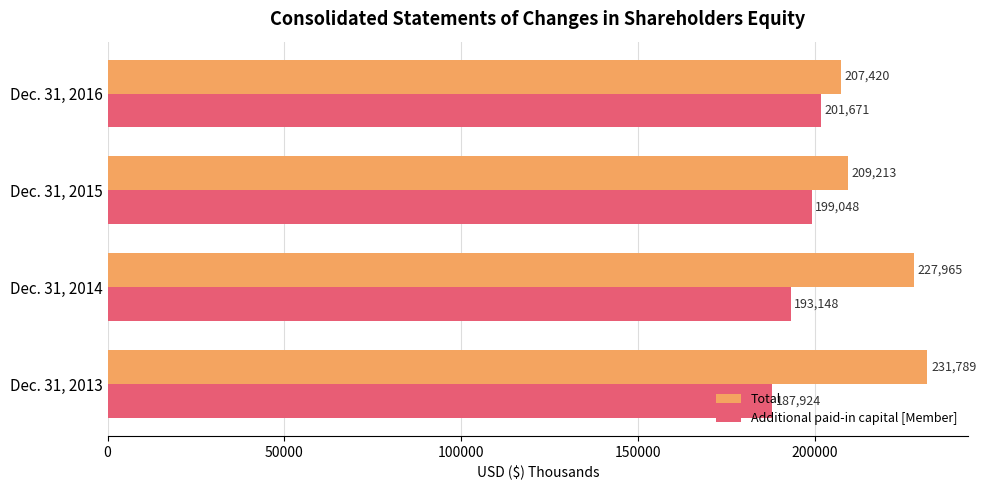

The Additional paid-in capital [Member] series shows 187924 at Dec. 31, 2013. True or false?

True